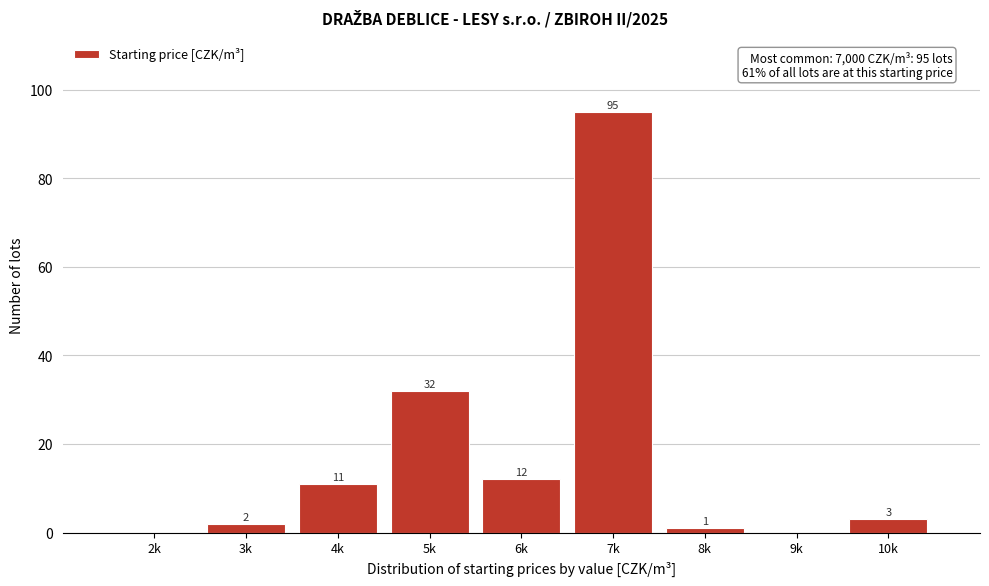

Reading left to right, transcribe all the data shown in this chart.

2k=0	3k=2	4k=11	5k=32	6k=12	7k=95	8k=1	9k=0	10k=3